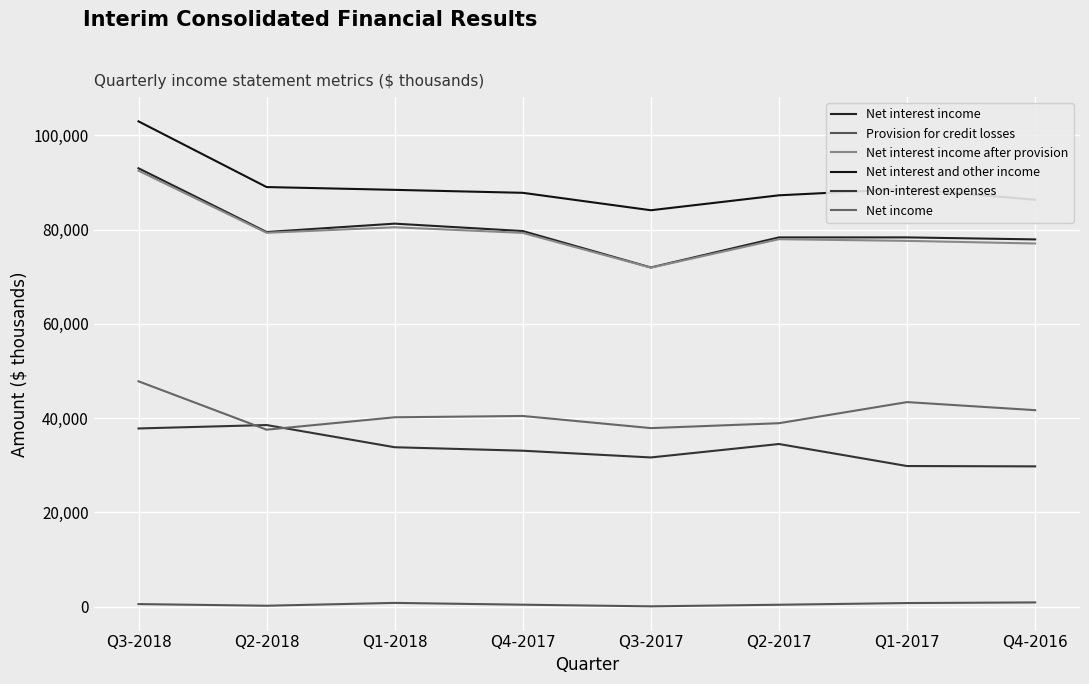

Is this an area chart (filled region under the line)?

No